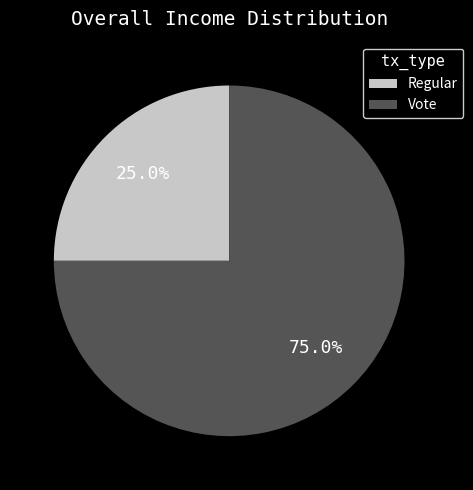

Count the number of slices in the pie.

2